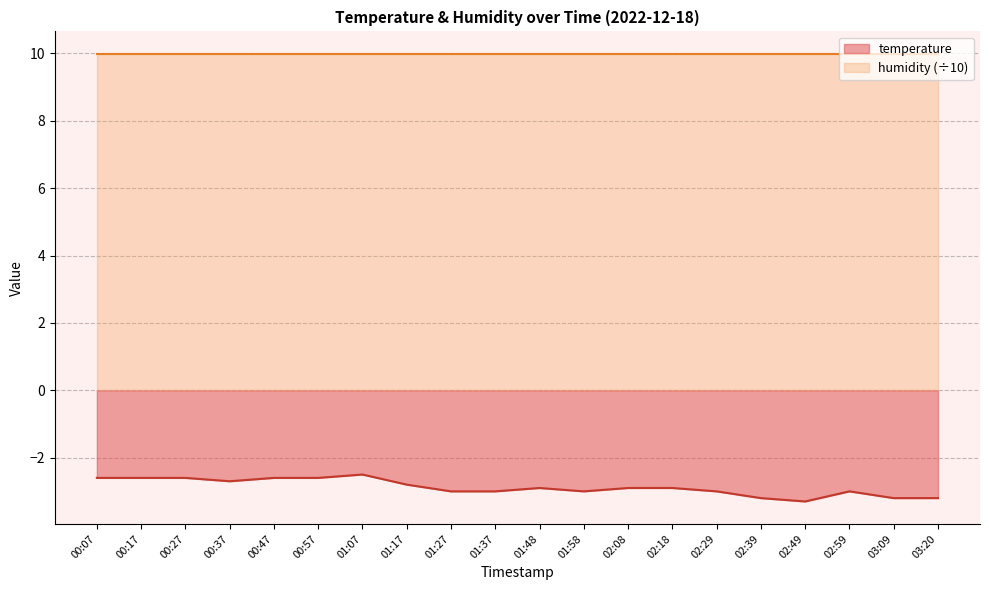

Count the number of data series in this chart.

2